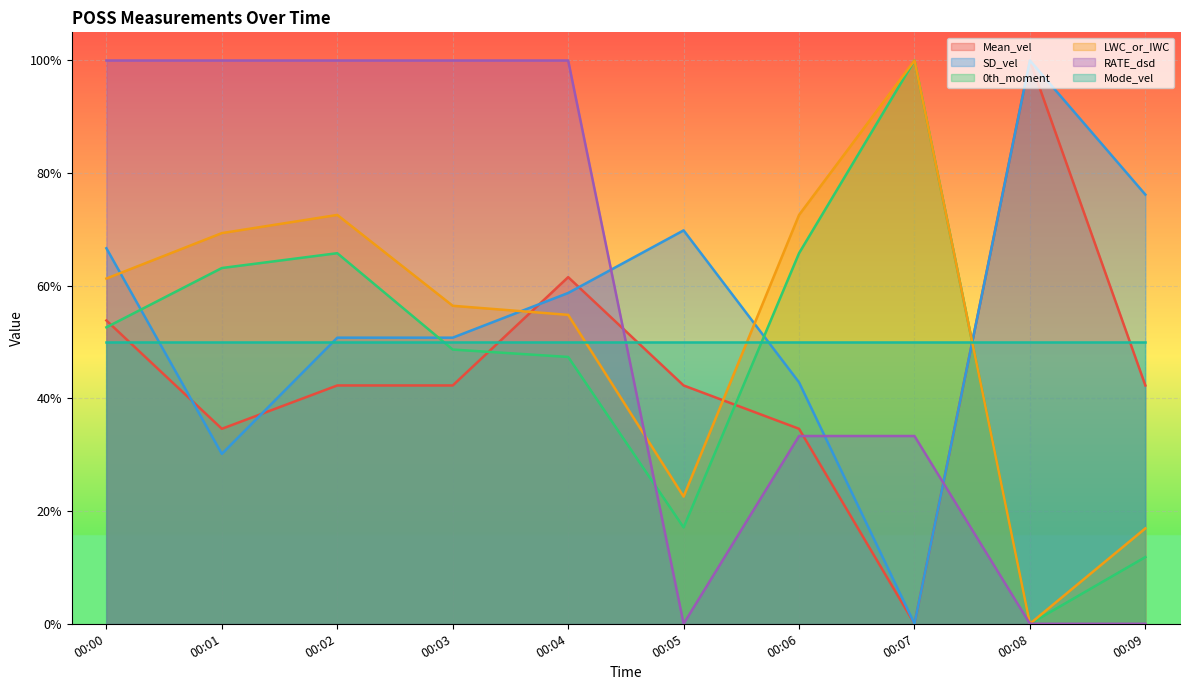

What is the average value of the RATE_dsd series?

0.6